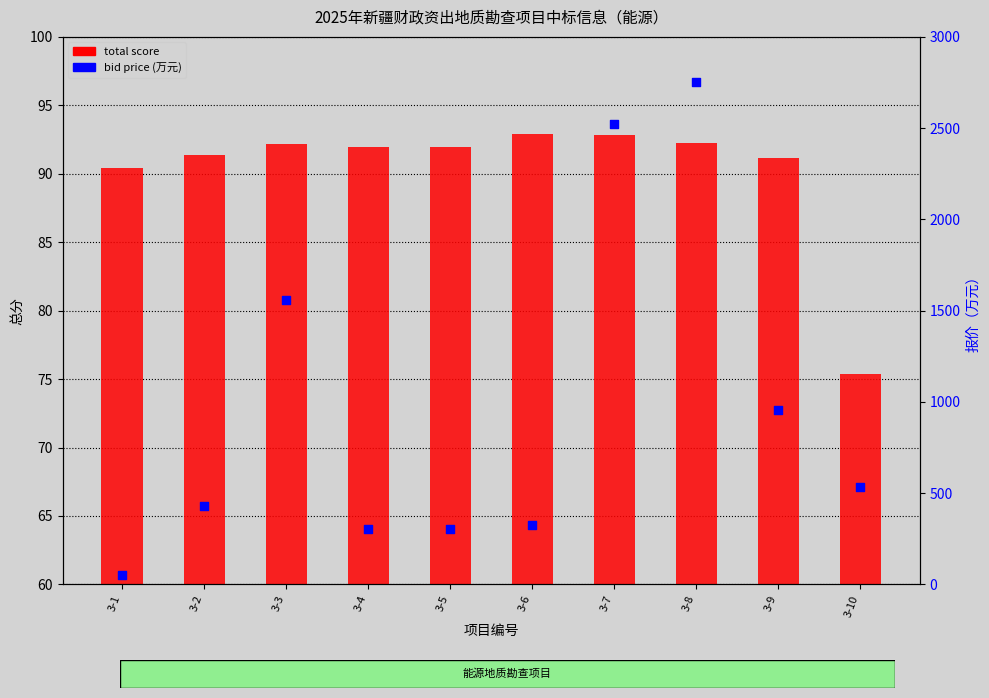

Which series has the largest total across all categories?

bid price (万元)